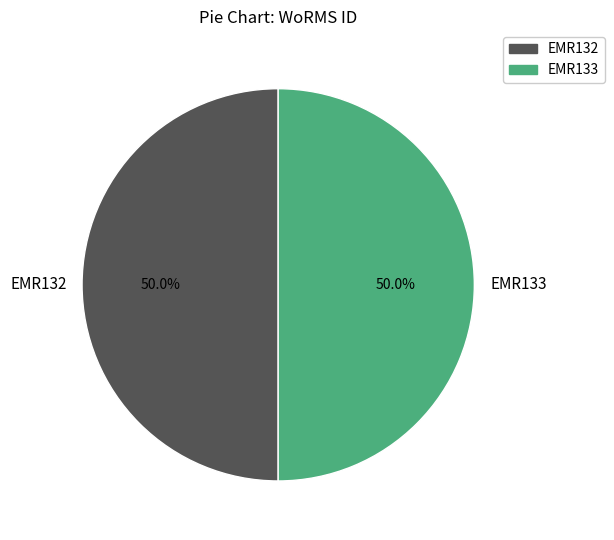

What is the ratio of the value at EMR132 to the value at EMR133?

1.0